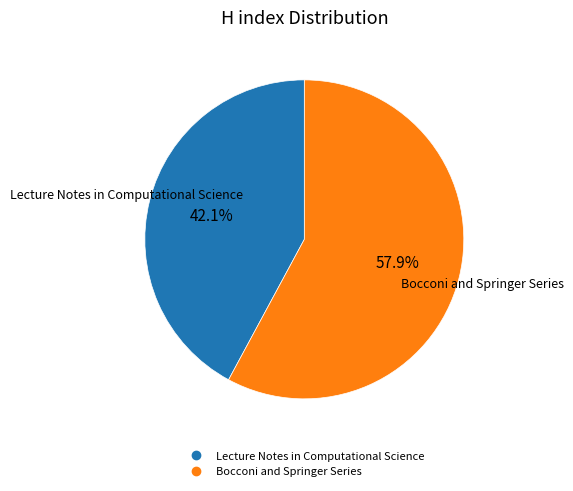

How many slices are in this pie chart?

2